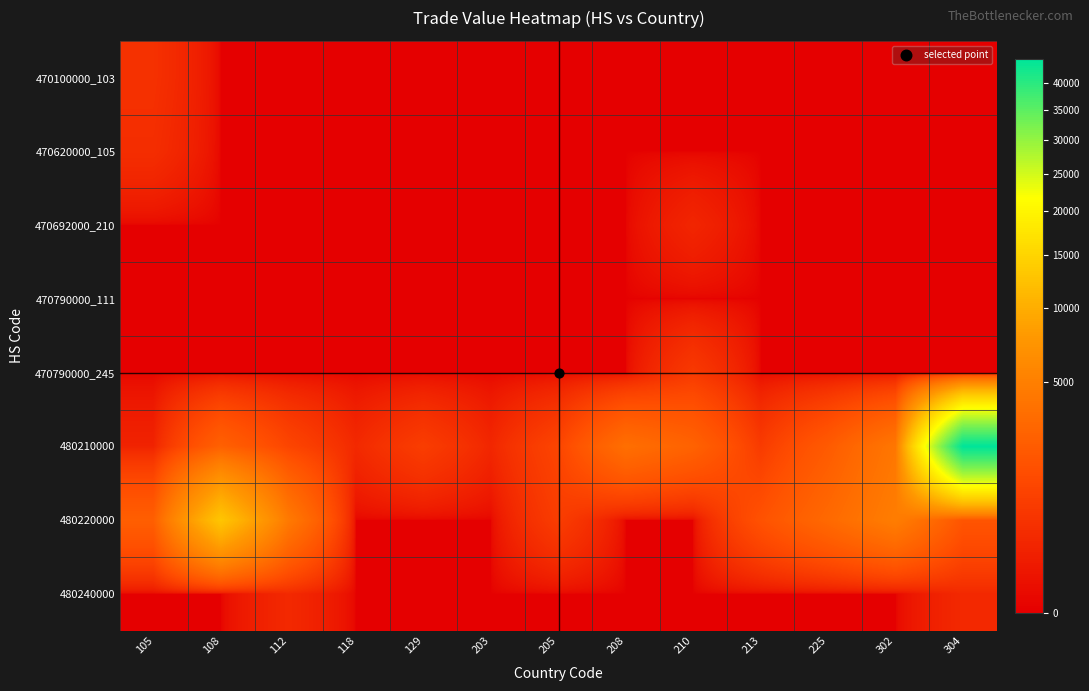

Which has a higher value, 108 or 302?

108